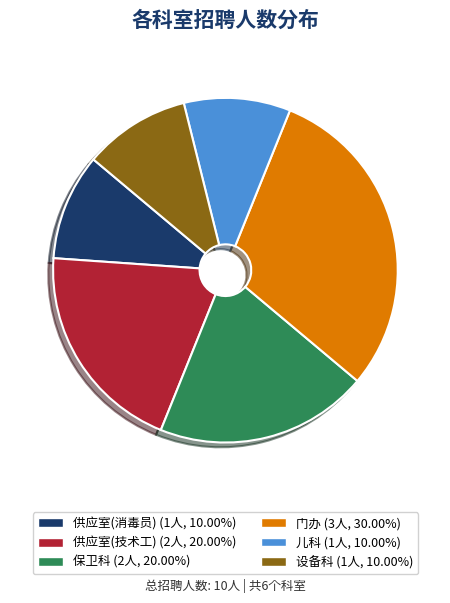

To the nearest percent, what portion does 保卫科 represent?

20%